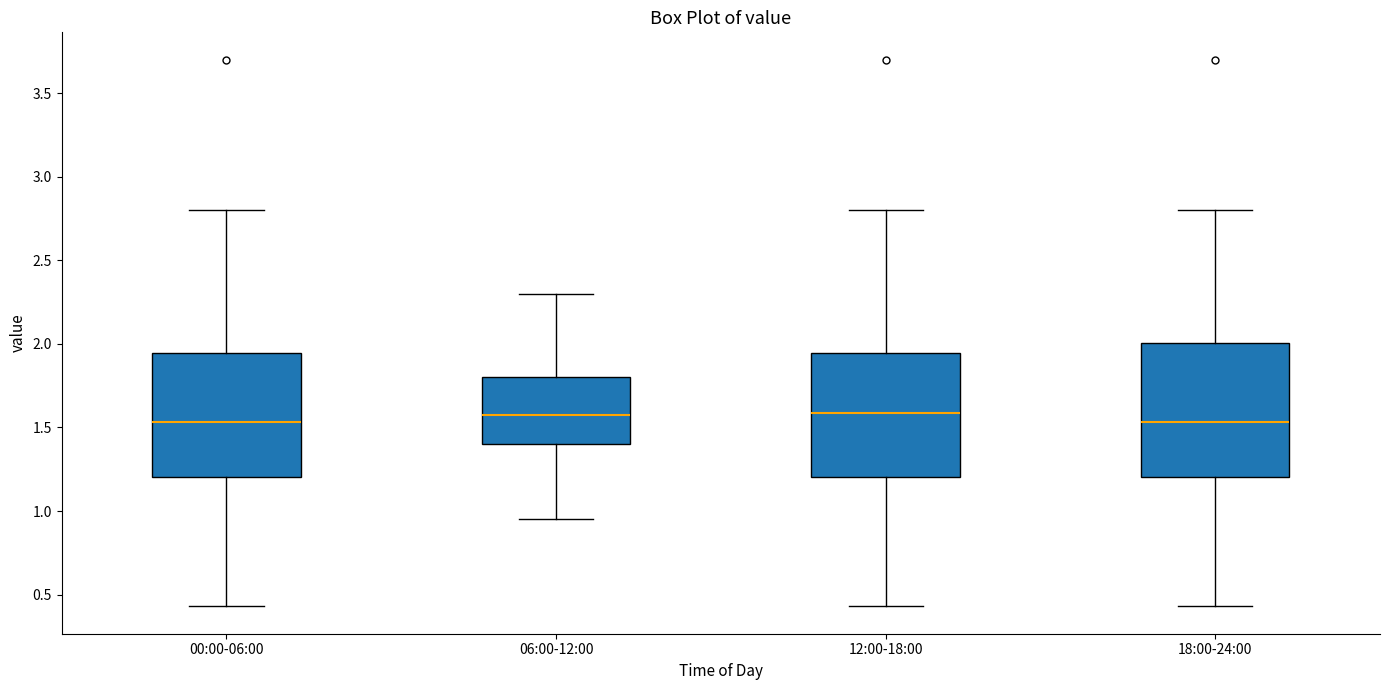

Reading left to right, read every box against the y-axis: the position of its median line, the range the box covers, and the ends of its whiskers. The values are not printed on the chart, so give them approximately, as read against the axis.

00:00-06:00: median 1.55, box 1.20 to 1.95, whiskers 0.45 to 2.80
06:00-12:00: median 1.60, box 1.40 to 1.80, whiskers 0.95 to 2.30
12:00-18:00: median 1.60, box 1.20 to 1.95, whiskers 0.45 to 2.80
18:00-24:00: median 1.55, box 1.20 to 2.00, whiskers 0.45 to 2.80